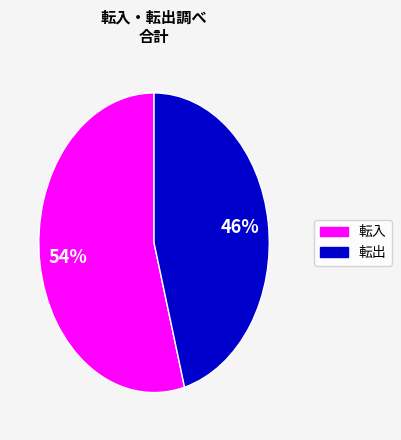

To the nearest percent, what is the average slice percentage?

50%